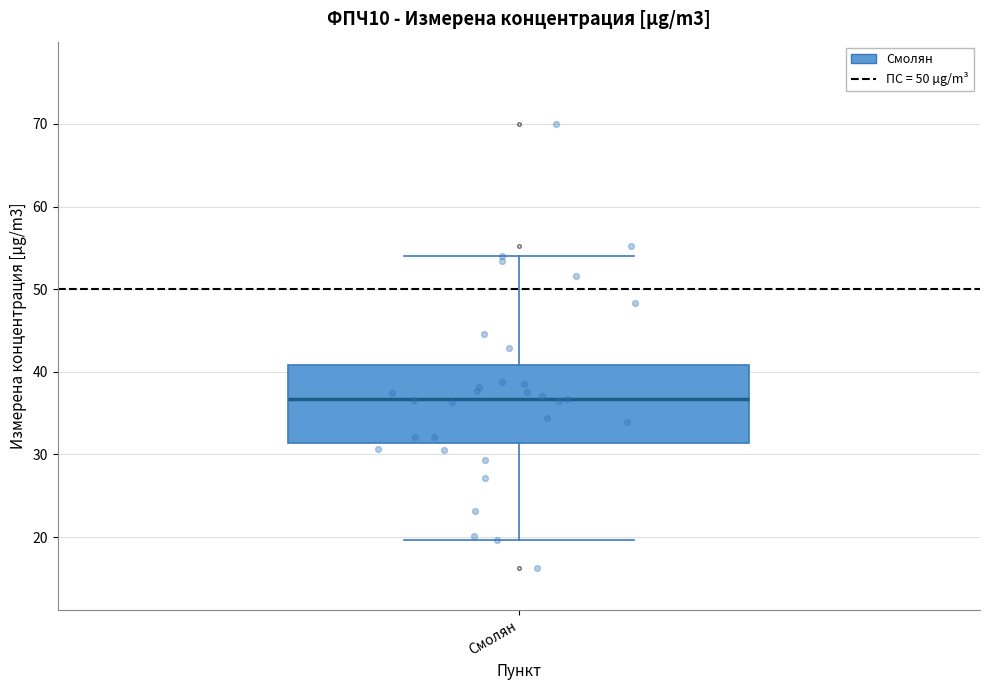

Transcribe this box plot: give where the median line is, the range the box spans, and where the two whiskers end, as read against the y-axis. The values are not printed on the chart, so give them approximately, as read against the axis.

median 37, box 31 to 41, whiskers 20 to 54